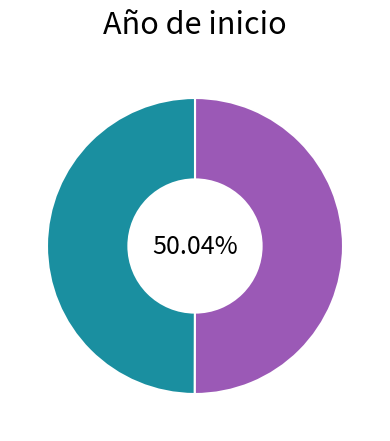

Does any single category account for the majority?

Yes